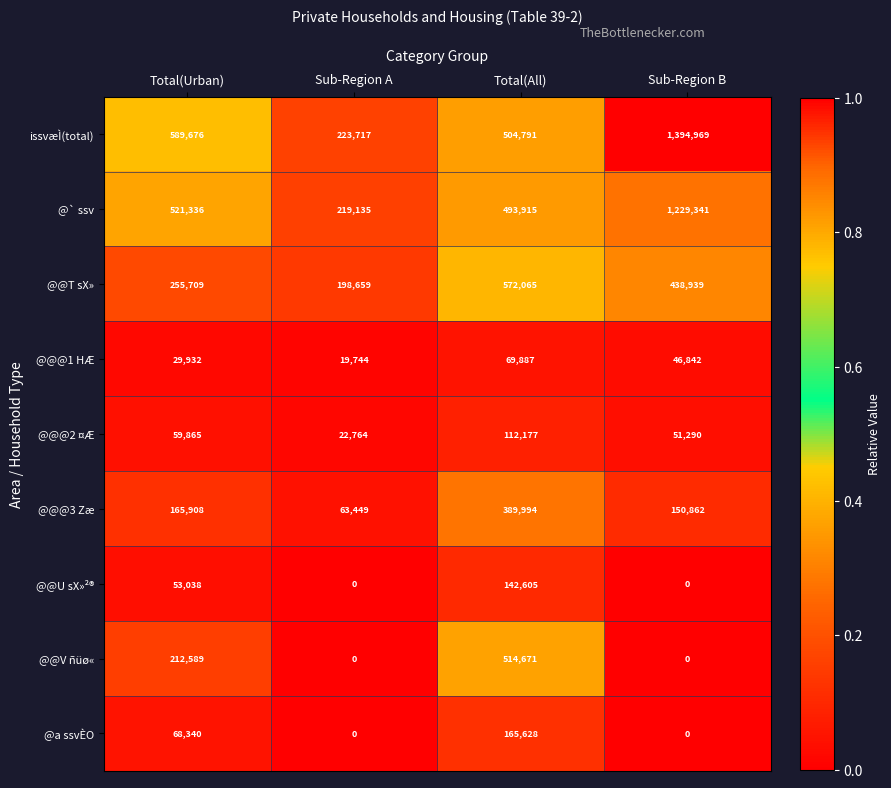

At Total(All), list the series in order from largest to smallest.

@@T sX», @@V ñüø«, issvæÌ(total), @` ssv, @@@3 Zæ, @a ssvÈO, @@U sX»²®, @@@2 ¤Æ, @@@1 HÆ